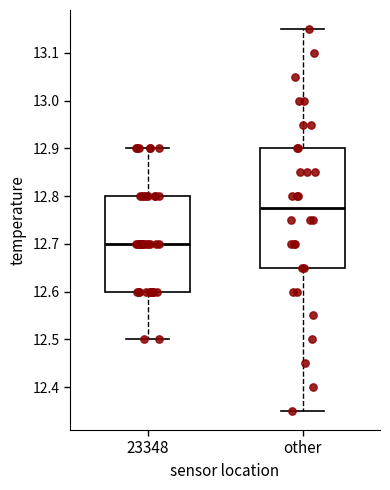

Reading left to right, transcribe this box plot: for each box, give where its median line is, the range the box spans, and where its two whiskers end, as read against the y-axis. The values are not printed on the chart, so give them approximately, as read against the axis.

23348: median 12.70, box 12.60 to 12.80, whiskers 12.50 to 12.90
other: median 12.78, box 12.65 to 12.90, whiskers 12.35 to 13.15